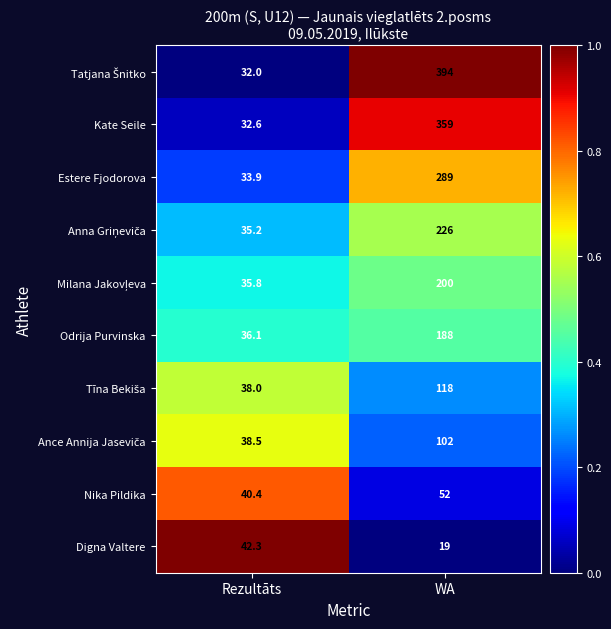

At which category is the sum across all series the highest?

WA